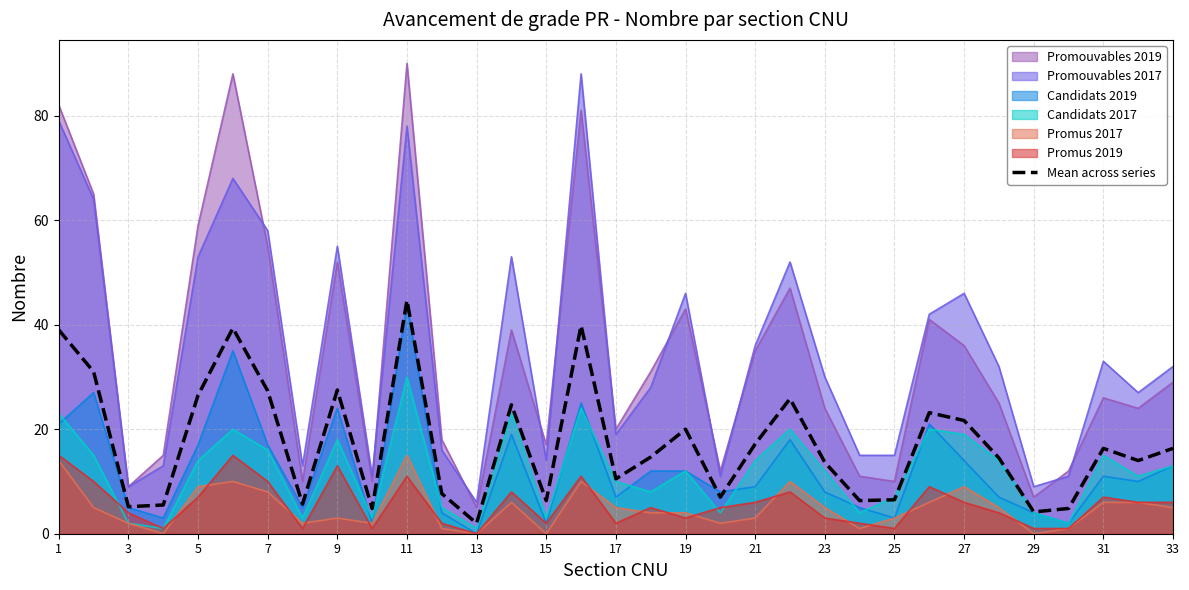

What is the approximate value at 1?

39.0